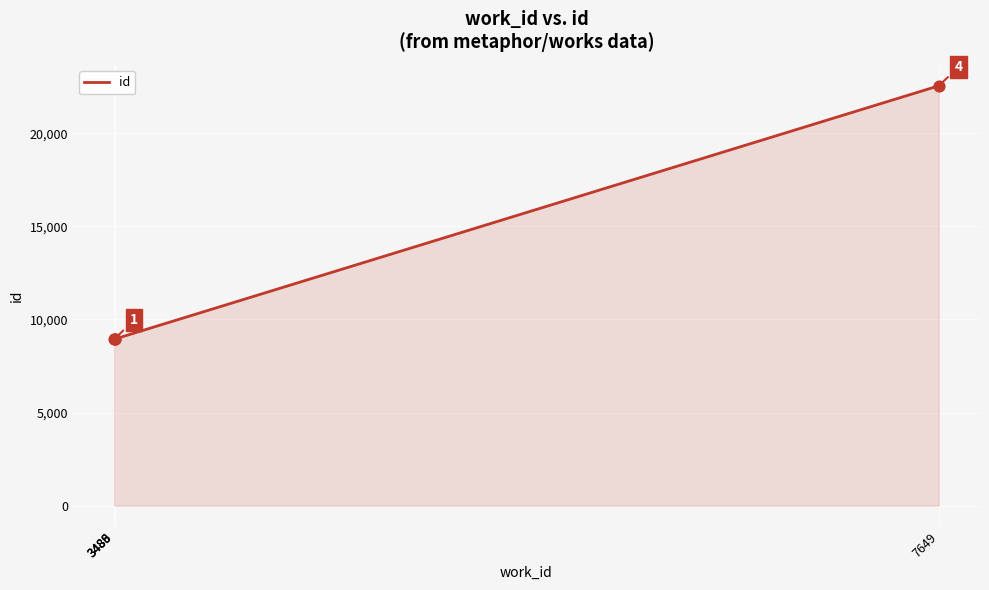

What is the change in value from 3486 to 3489?

+7